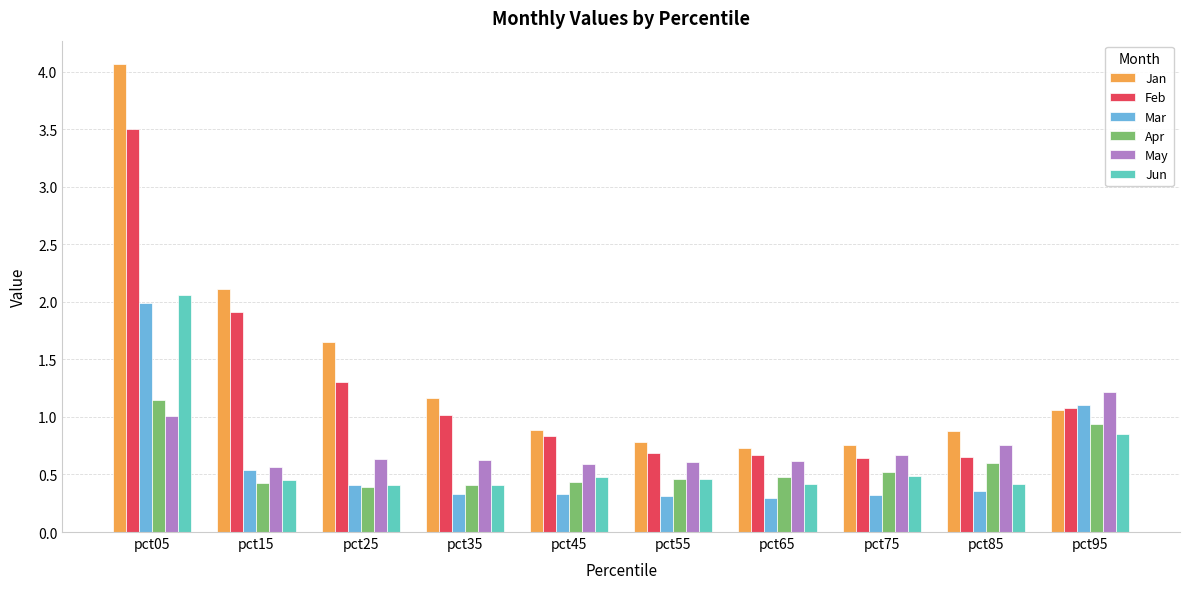

Which series has the largest total across all categories?

Jan